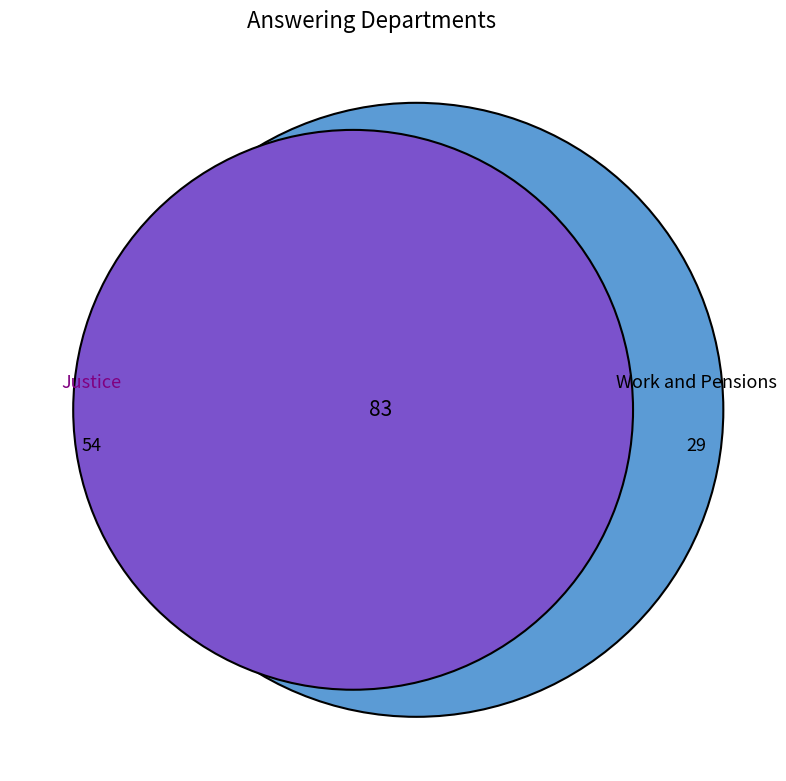

Rank the categories by value from highest to lowest.

Justice, Work and Pensions